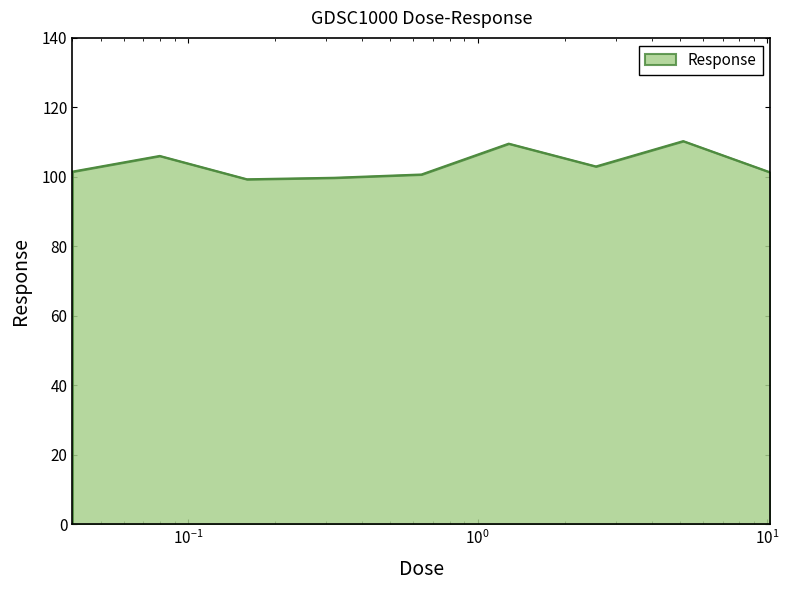

What is the difference between the maximum and minimum values?

11.0